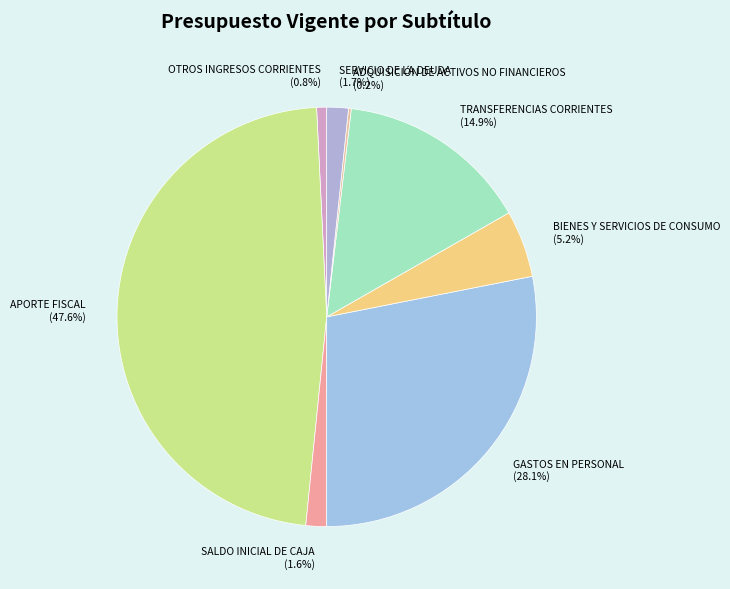

To the nearest percent, what percentage of the pie is SERVICIO DE LA DEUDA?

2%